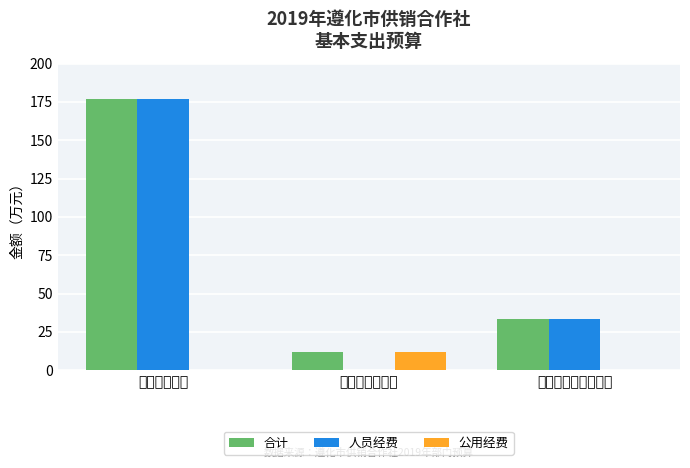

Which category has the highest value across all series?

工资福利支出